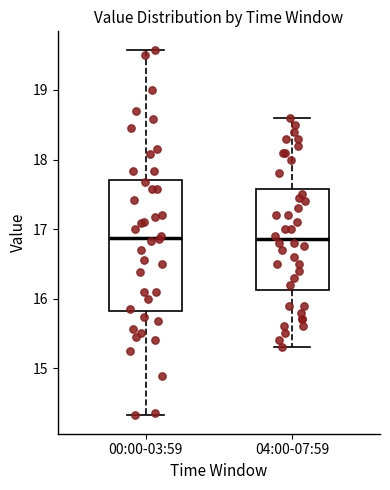

Which box is the tallest, from its lower edge to its upper edge?

00:00-03:59